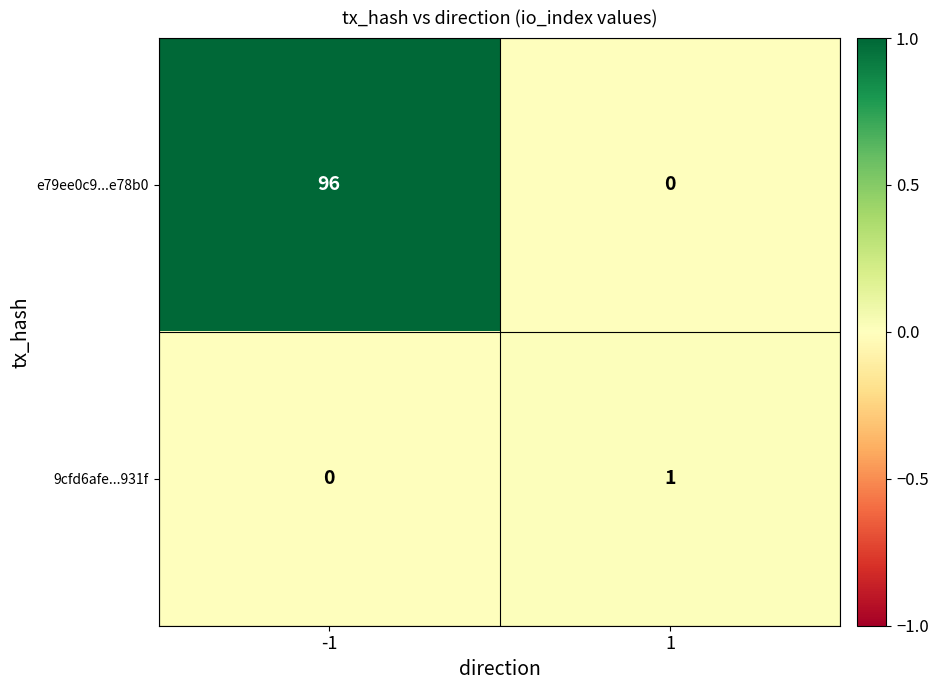

What is the spread (max minus min) of values at -1?

96